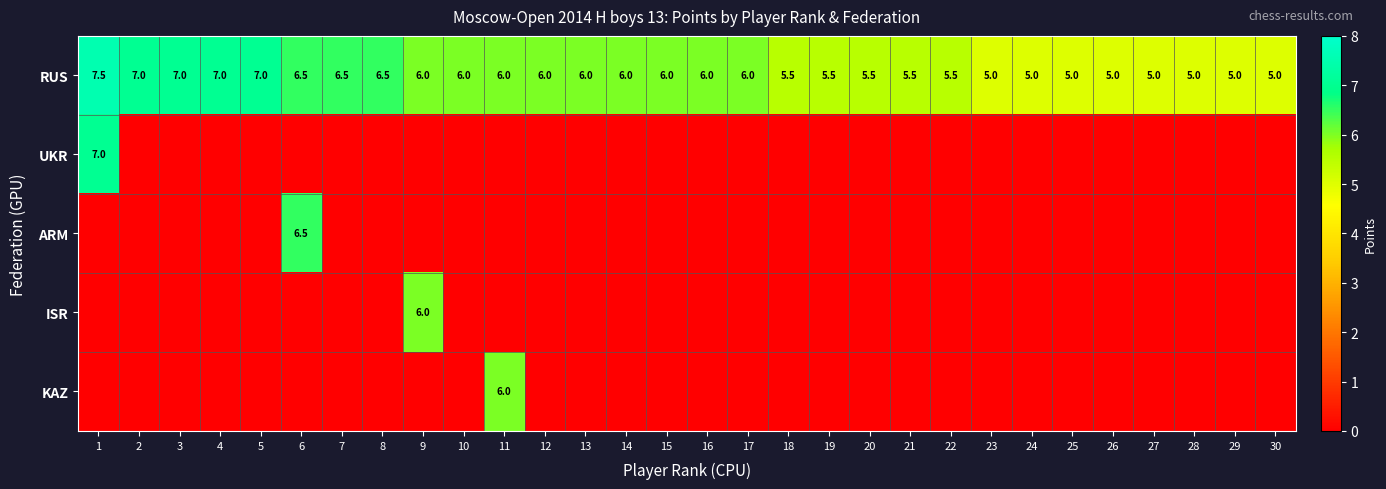

At which category is the sum across all series the highest?

1